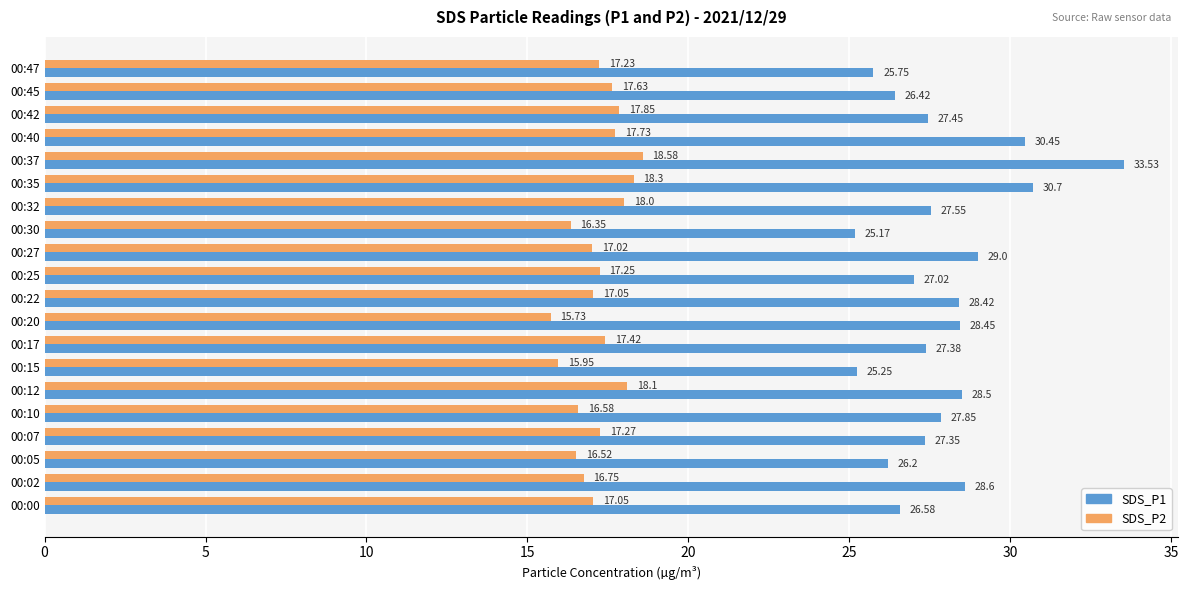

What is the difference between the maximum and minimum values in the SDS_P1 series?

8.4